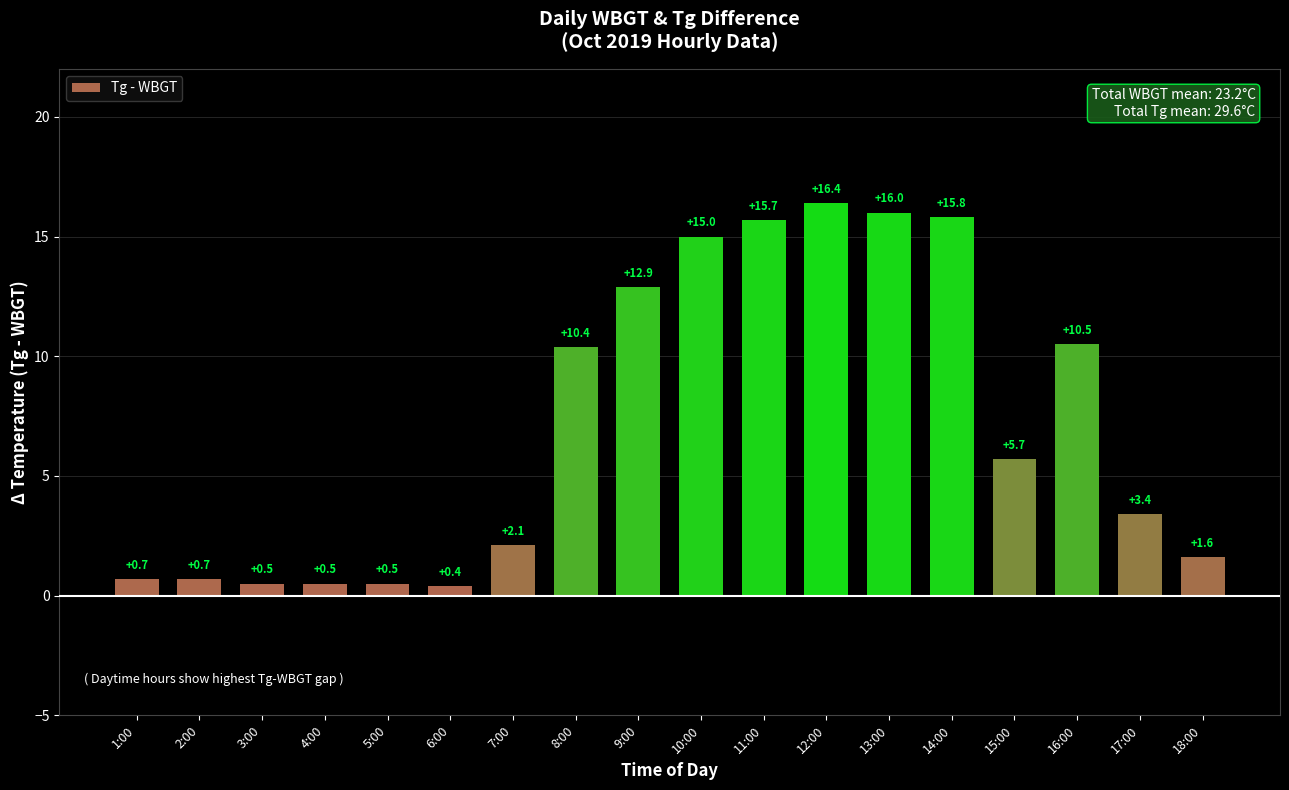

The value at 10:00 is 5.9. True or false?

False